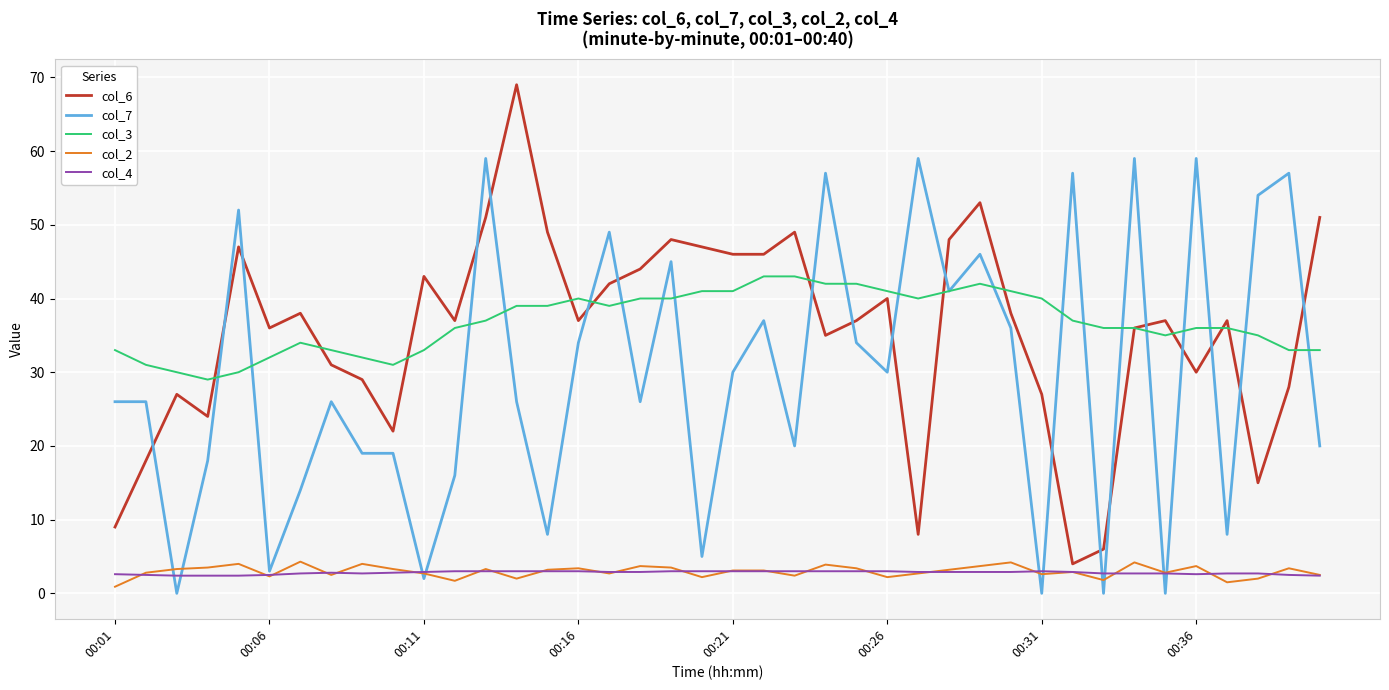

True or false: col_4 and col_3 cross at least once.

False